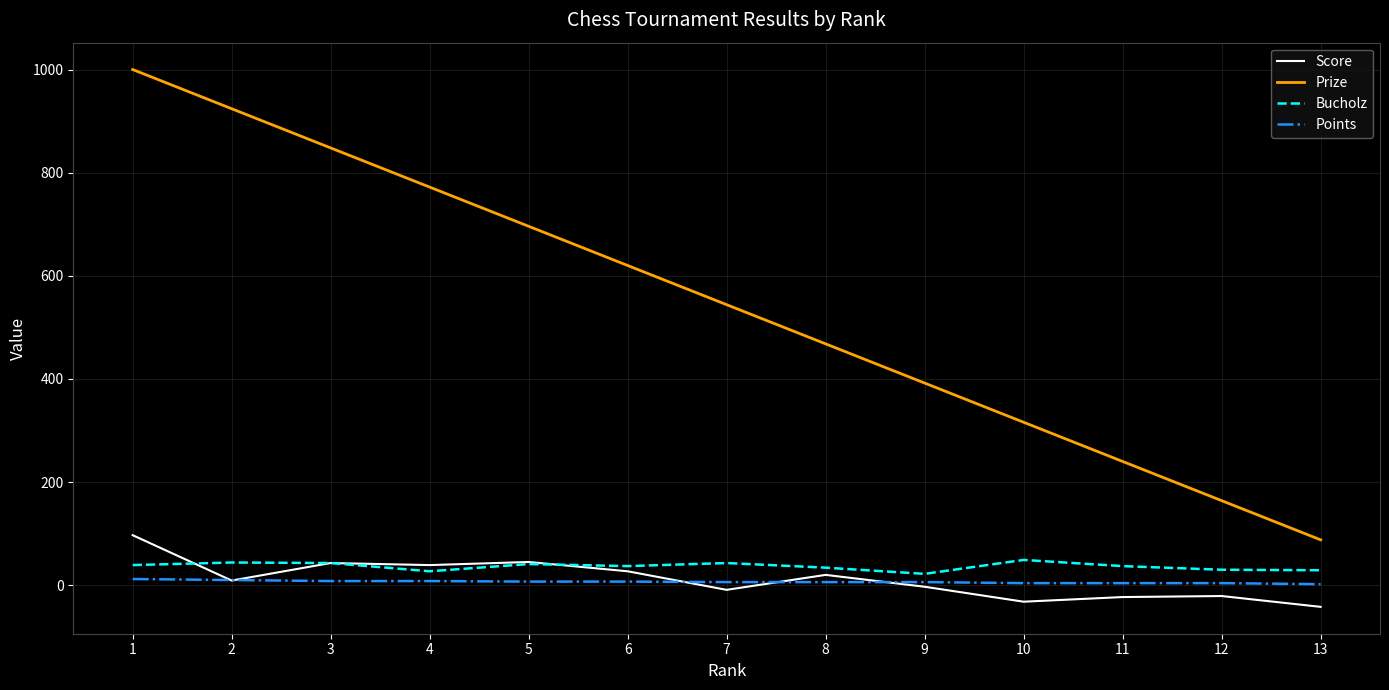

The value of Bucholz at 8 is 34. True or false?

True